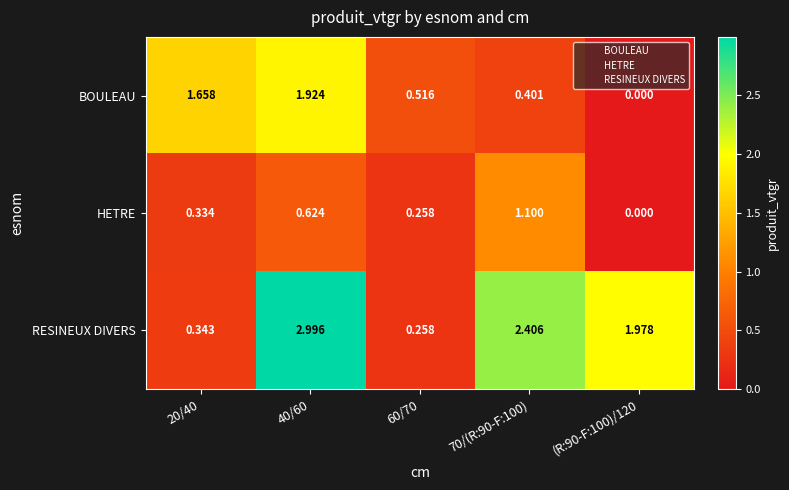

Which series has the widest spread of values?

RESINEUX DIVERS